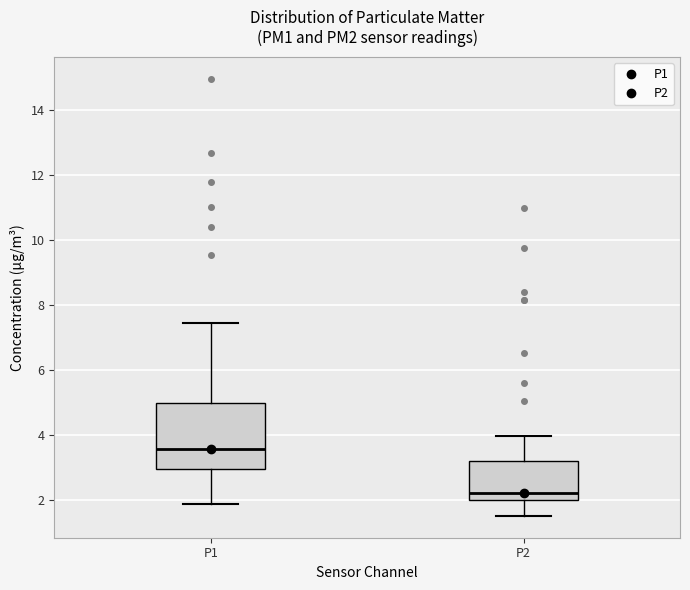

Reading left to right, read every box against the y-axis: the position of its median line, the range the box covers, and the ends of its whiskers. The values are not printed on the chart, so give them approximately, as read against the axis.

P1: median 3.6, box 3.0 to 5.0, whiskers 1.8 to 7.4
P2: median 2.2, box 2.0 to 3.2, whiskers 1.6 to 4.0